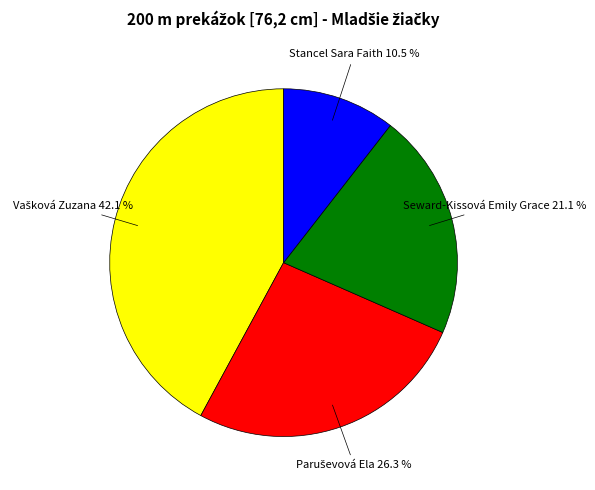

Is there any slice that represents more than half of the pie?

No